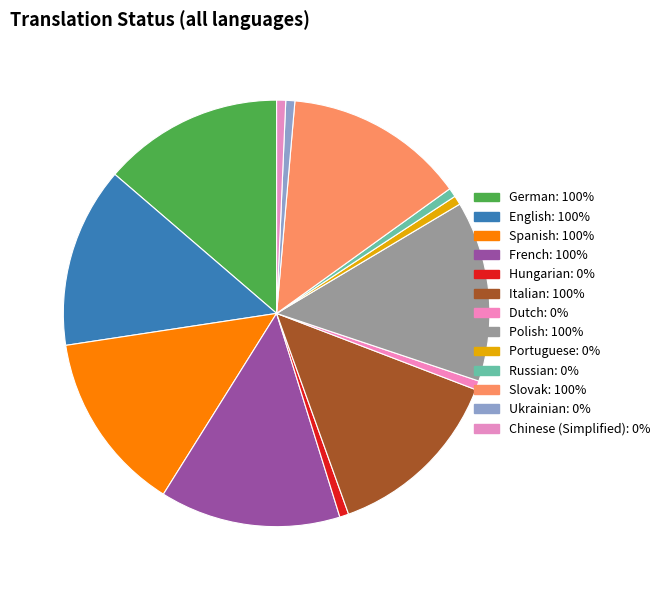

How many segments does this pie chart have?

13